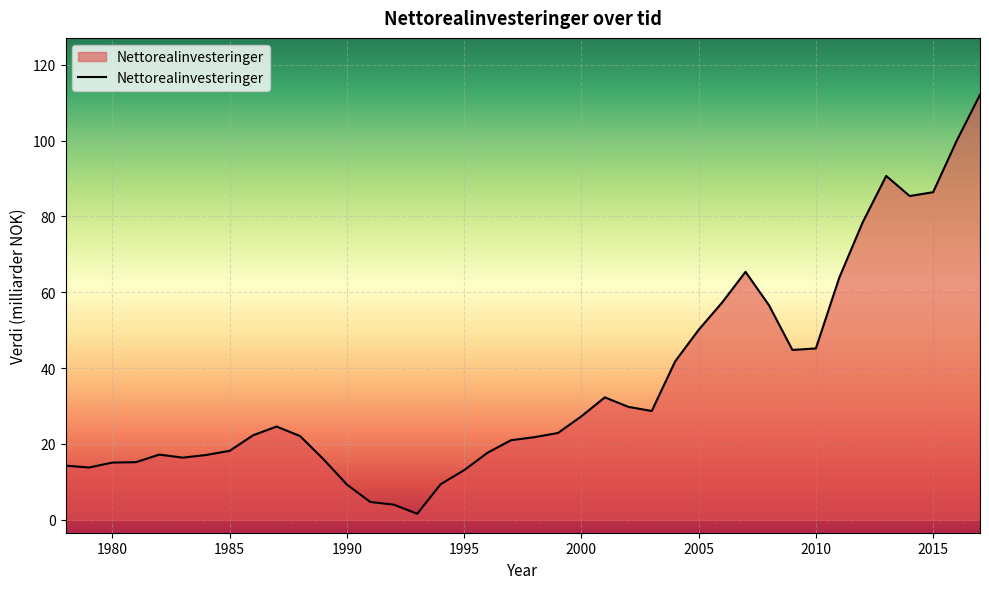

What is the difference between the maximum and minimum values?

110.5